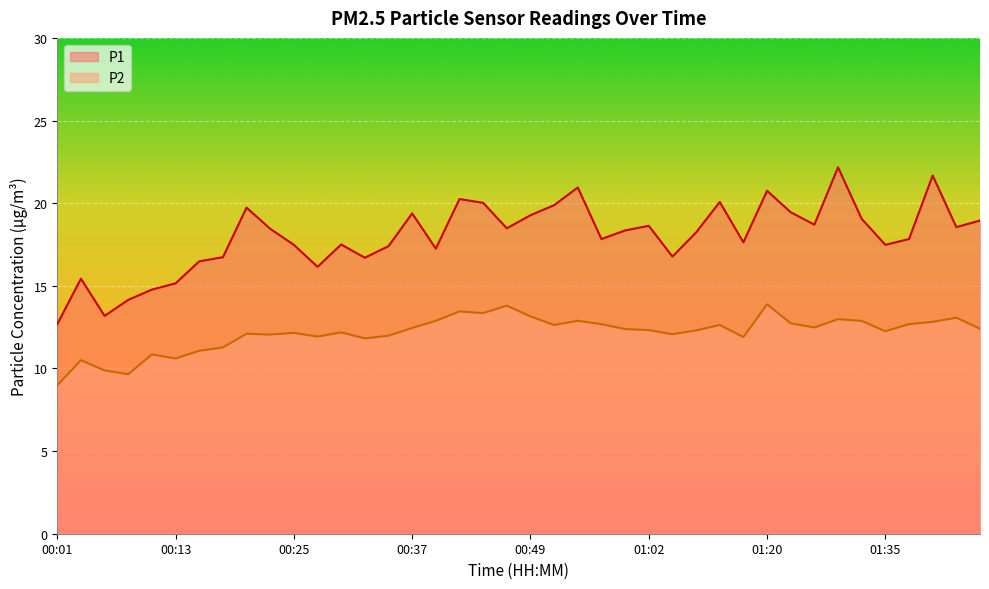

What value does the P2 series have at 00:25?

12.2